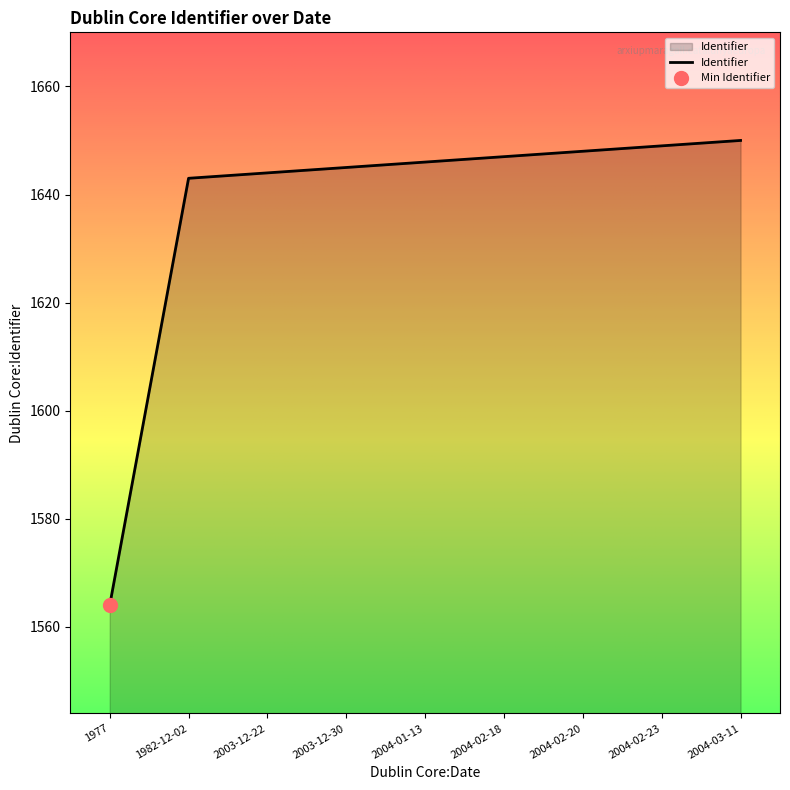

What position from the left is 1977?

1